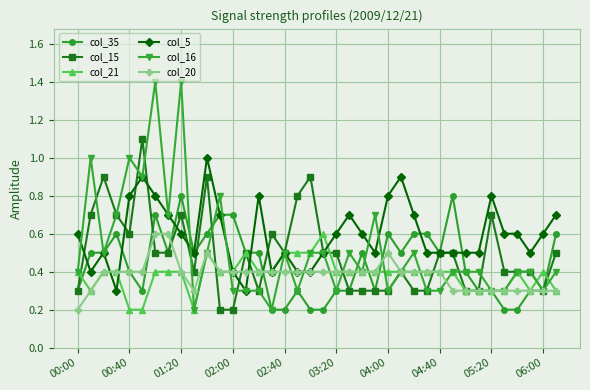

True or false: col_20 has more than 0 interior local peaks.

True